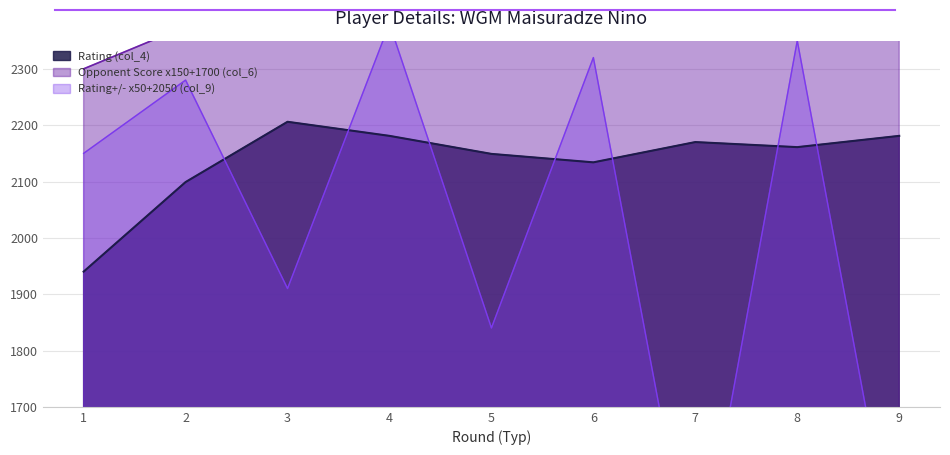

Between 2 and 4, which is larger?

4